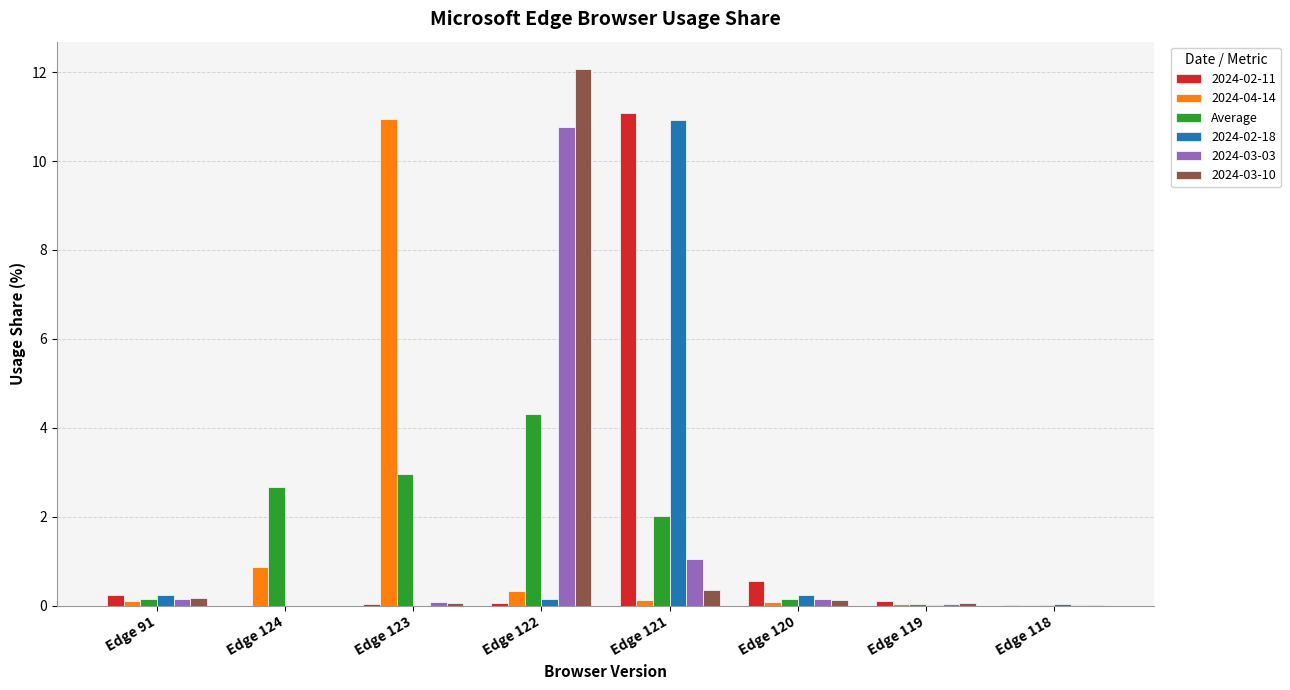

Between Edge 91 and Edge 124, which series saw the biggest shift?

Average